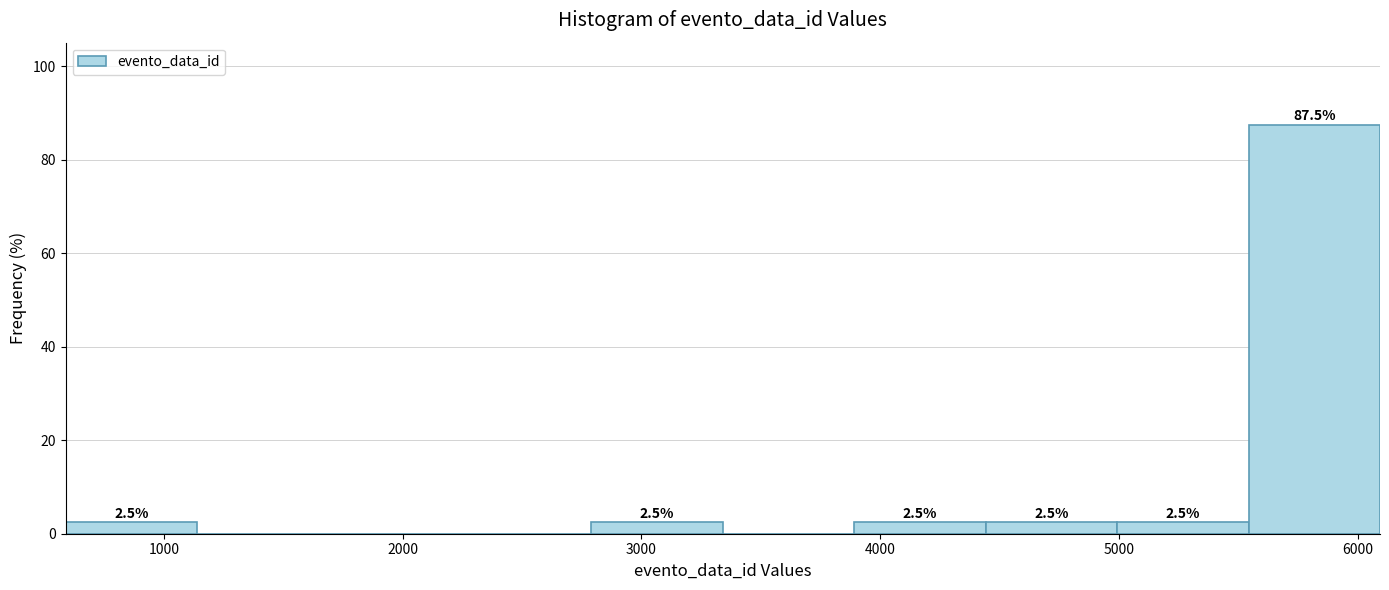

Which range on the x-axis has the tallest bar?

5500 to 6100